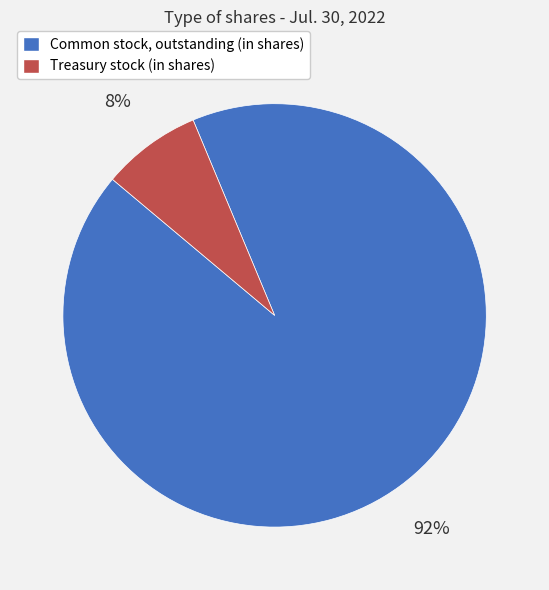

To the nearest percent, what is the combined percentage of Treasury stock (in shares) and Common stock, outstanding (in shares)?

100%